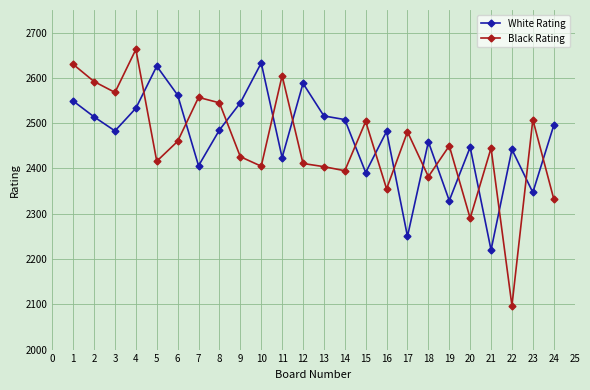

What is the sum of all White Rating values?

59234